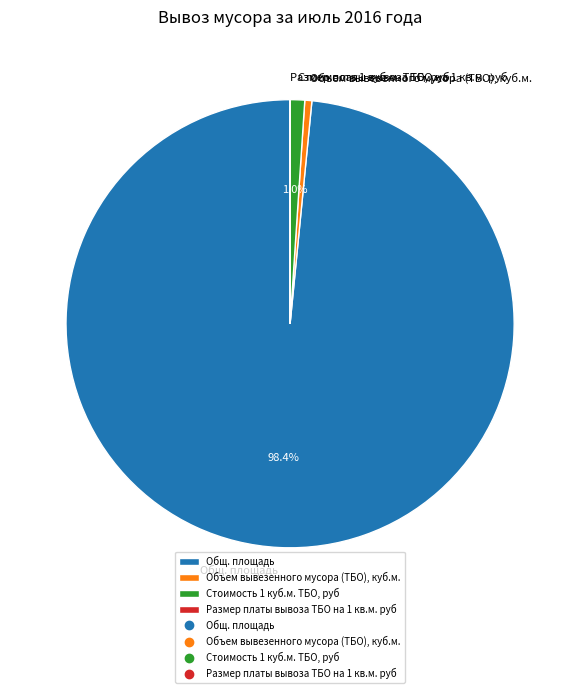

Is the sum of Объем вывезенного мусора (ТБО), куб.м. and Общ. площадь greater than half?

Yes